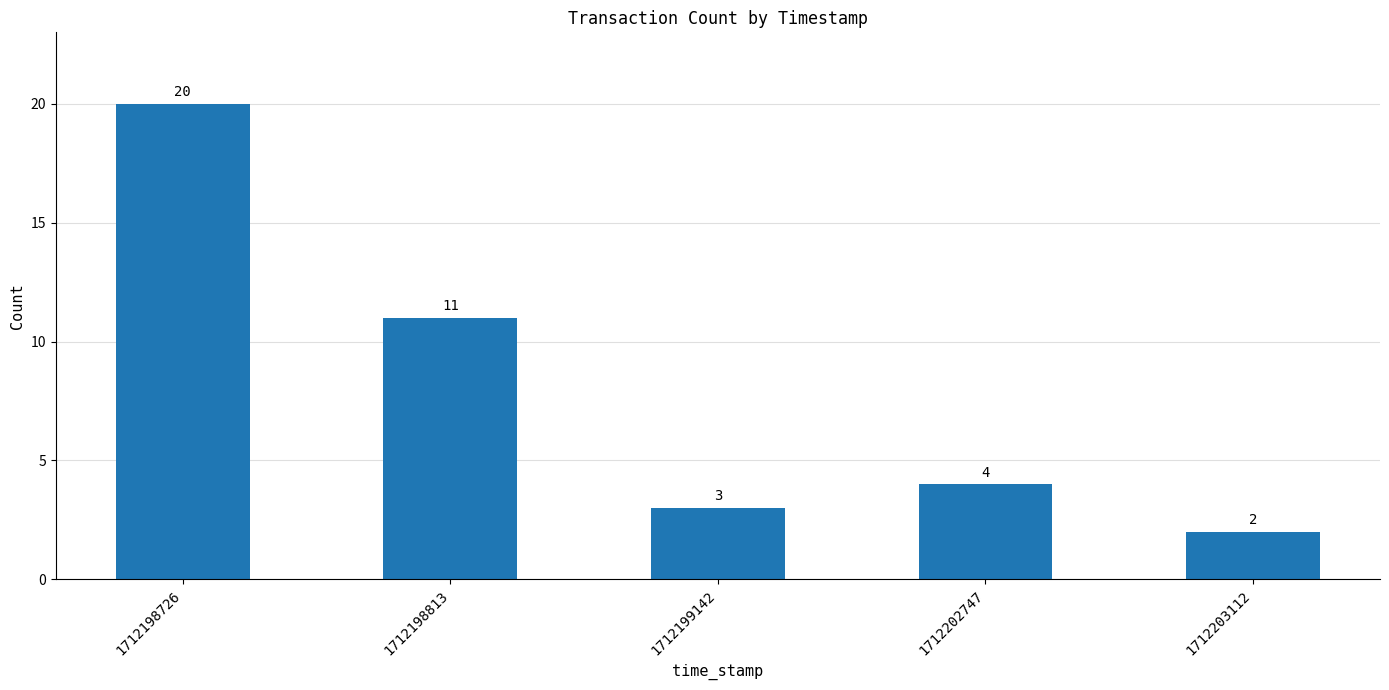

What is the value of the 1st bar from the left?

20